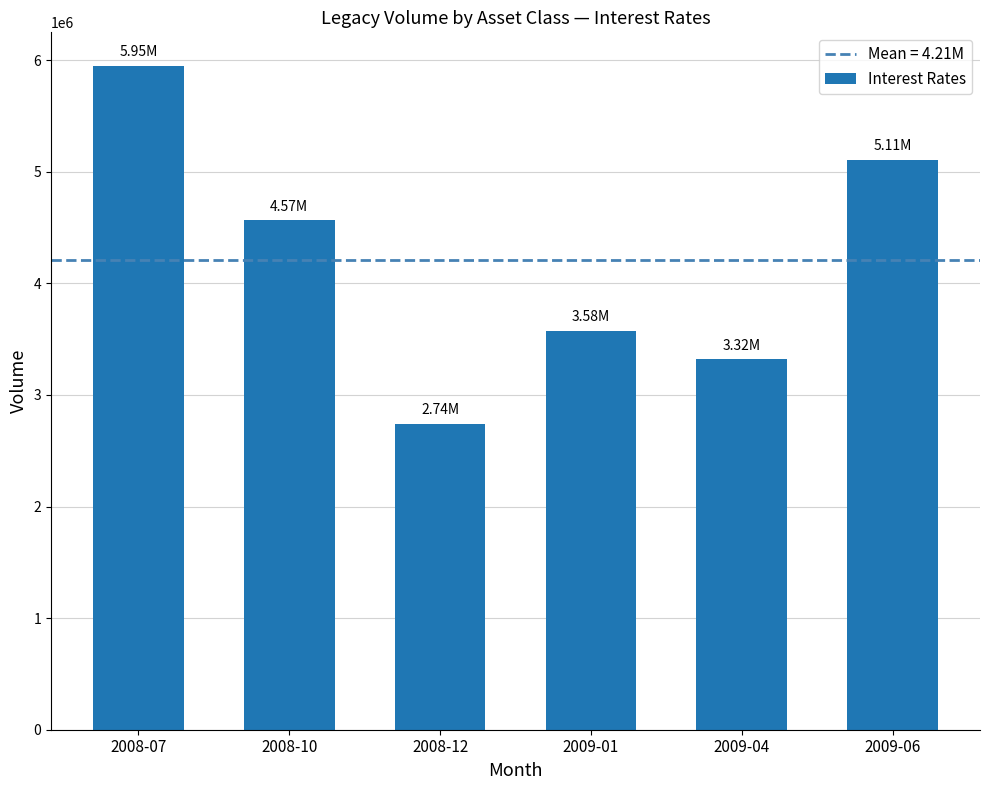

Reading left to right, extract all data points from this chart.

2008-07=5952191.5	2008-10=4565722.3	2008-12=2740980.8	2009-01=3576917.1	2009-04=3320850.4	2009-06=5106545.1